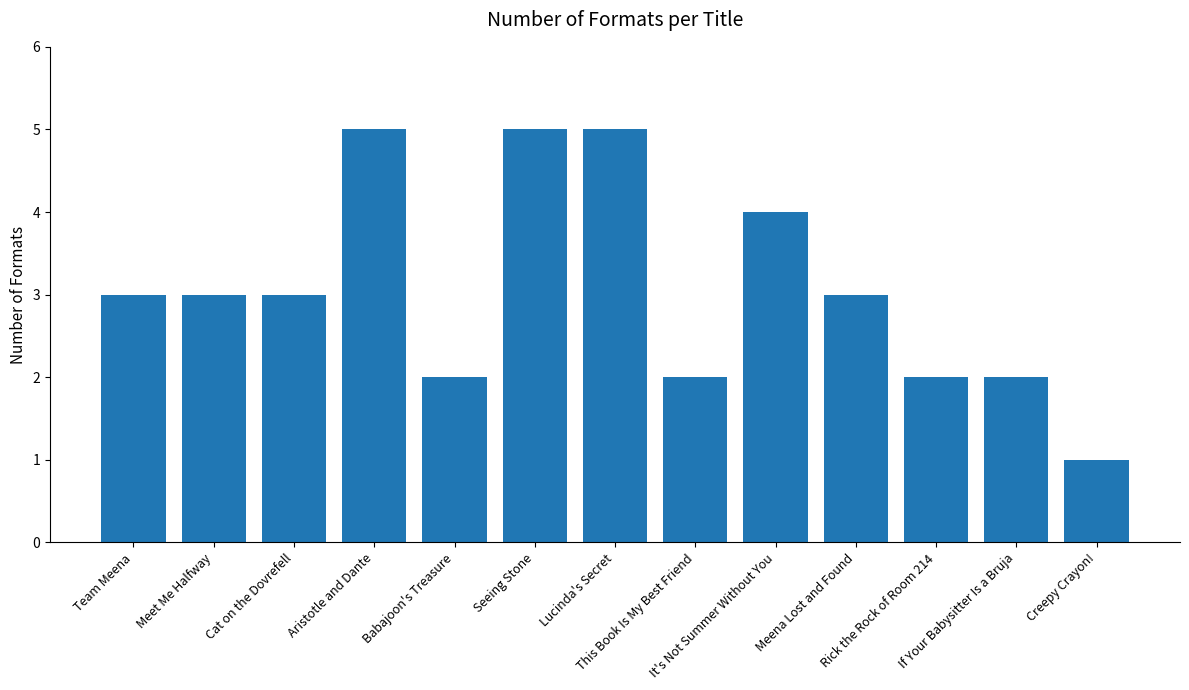

Between Meet Me Halfway and If Your Babysitter Is a Bruja, which is larger?

Meet Me Halfway